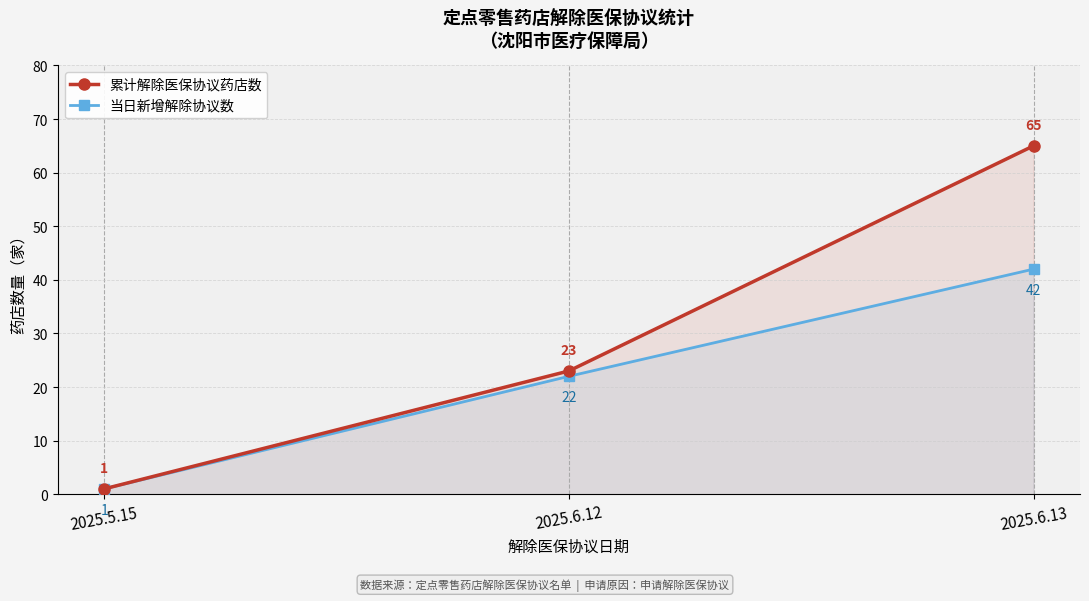

What is the sum of all 累计解除医保协议药店数 values?

89